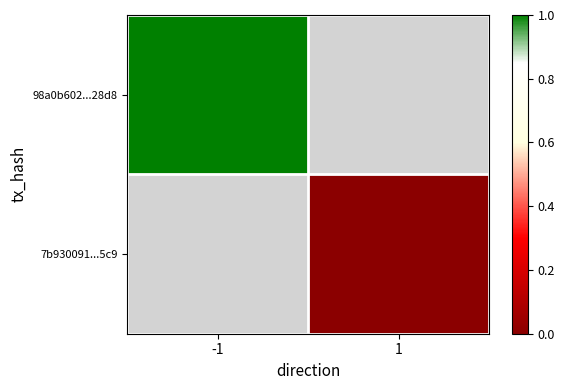

List the labels in order of 98a0b602...28d8 value, largest first.

-1, 1